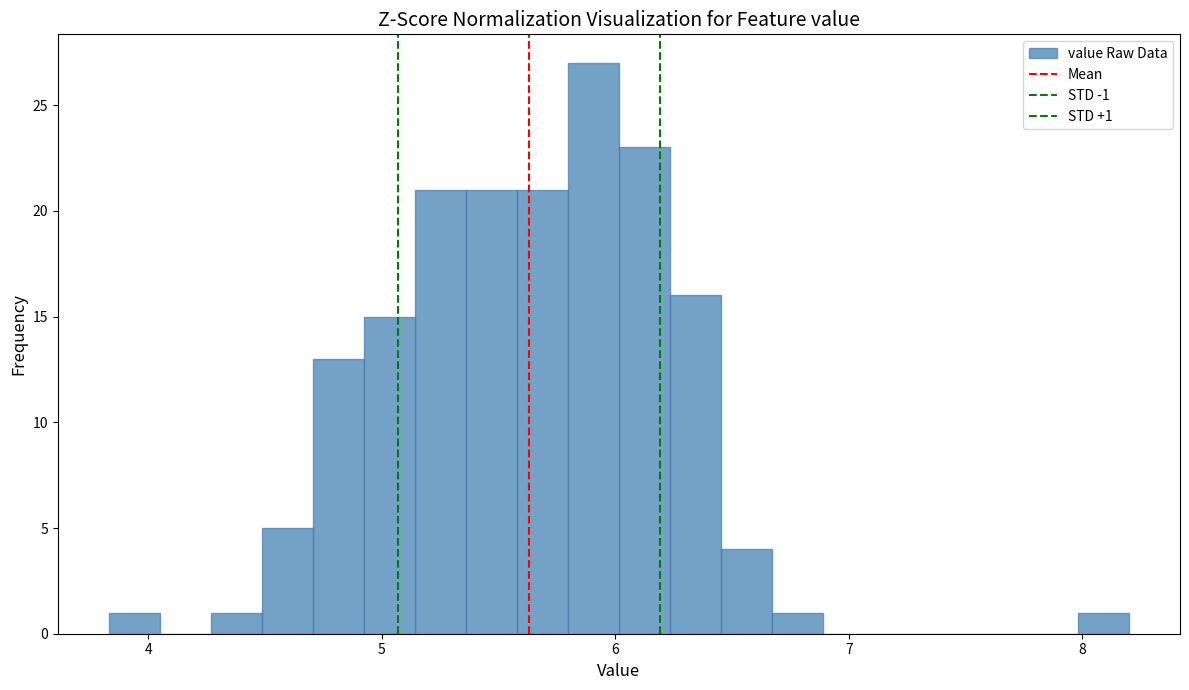

Around what value on the x-axis is the tallest bar? Give the approximate position of its centre, as read against the axis.

5.9